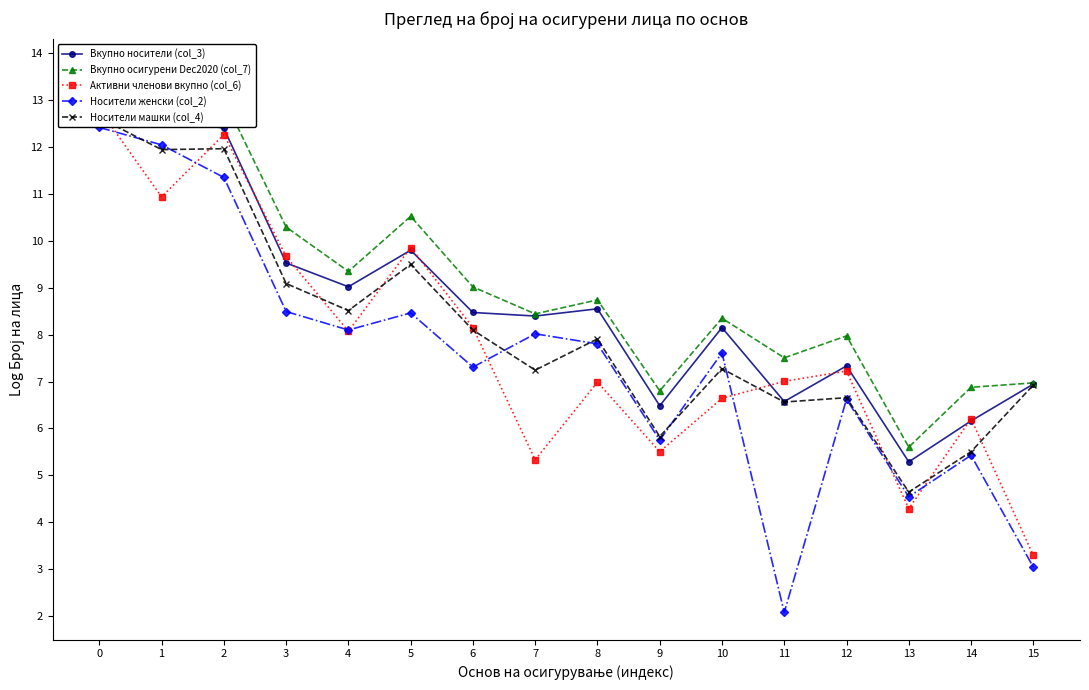

Reading right to left, what are all the values shown in this chart?

Вкупно носители (col_3): 6.9	6.2	5.3	7.3	6.6	8.2	6.5	8.6	8.4	8.5	9.8	9.0	9.5	12.4	12.7	13.2
Вкупно осигурени Dec2020 (col_7): 7.0	6.9	5.6	8.0	7.5	8.4	6.8	8.7	8.4	9.0	10.5	9.3	10.3	13.0	12.8	13.7
Активни членови вкупно (col_6): 3.3	6.2	4.3	7.2	7.0	6.6	5.5	7.0	5.3	8.2	9.9	8.1	9.7	12.3	10.9	12.8
Носители женски (col_2): 3.0	5.4	4.5	6.6	2.1	7.6	5.8	7.8	8.0	7.3	8.5	8.1	8.5	11.4	12.0	12.4
Носители машки (col_4): 6.9	5.5	4.6	6.7	6.6	7.3	5.8	7.9	7.2	8.1	9.5	8.5	9.1	12.0	11.9	12.6